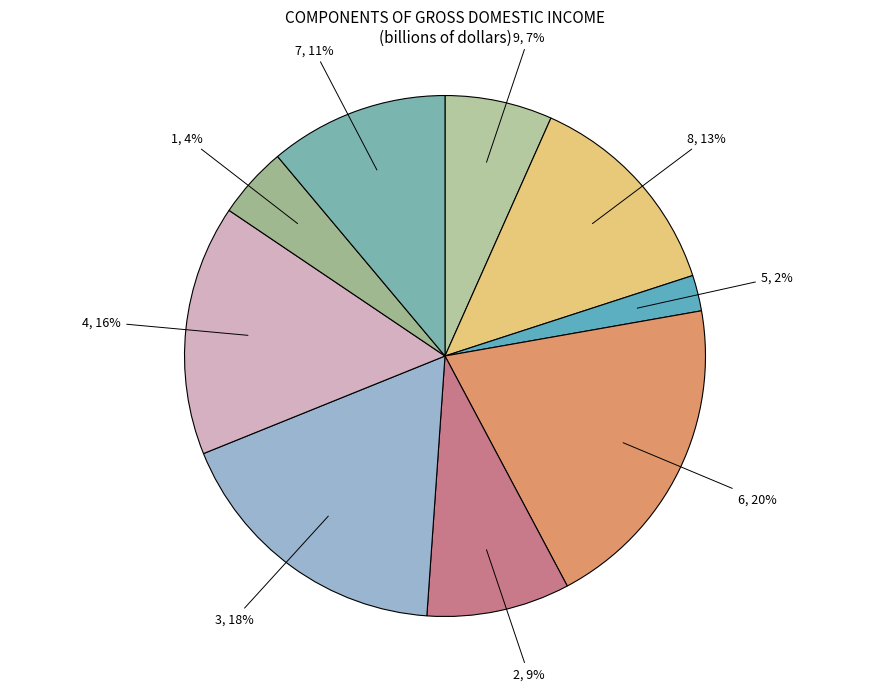

What percentage is the 8 slice, to the nearest percent?

13%